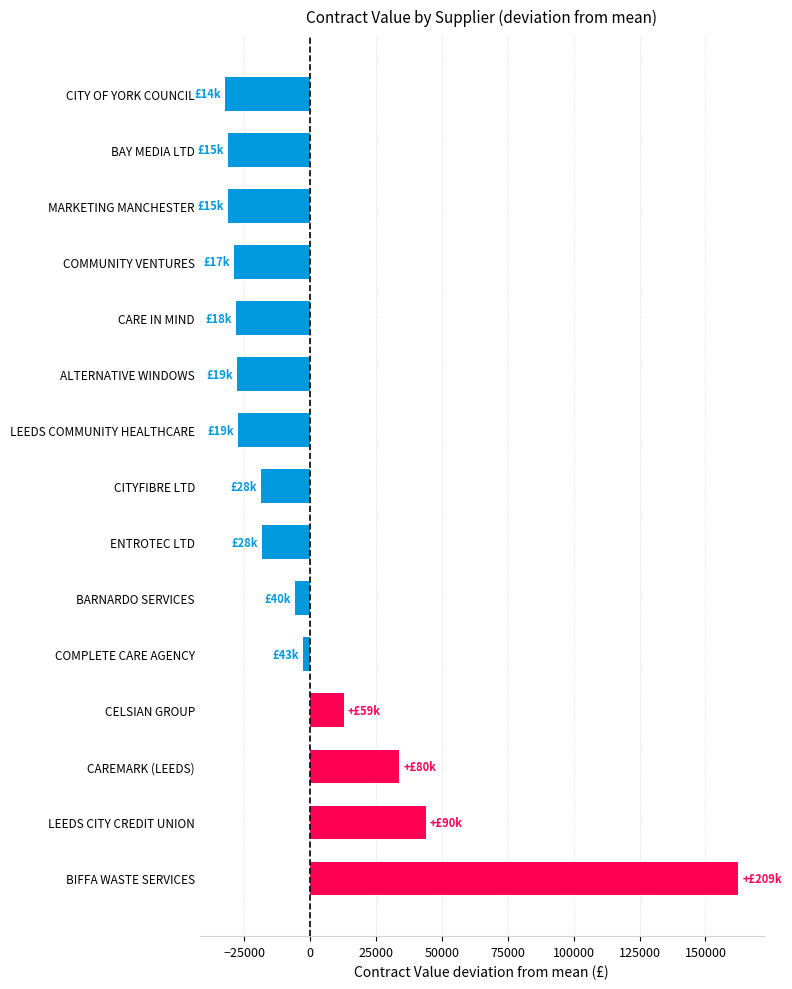

Are the bars grouped side by side (vs. stacked)?

No